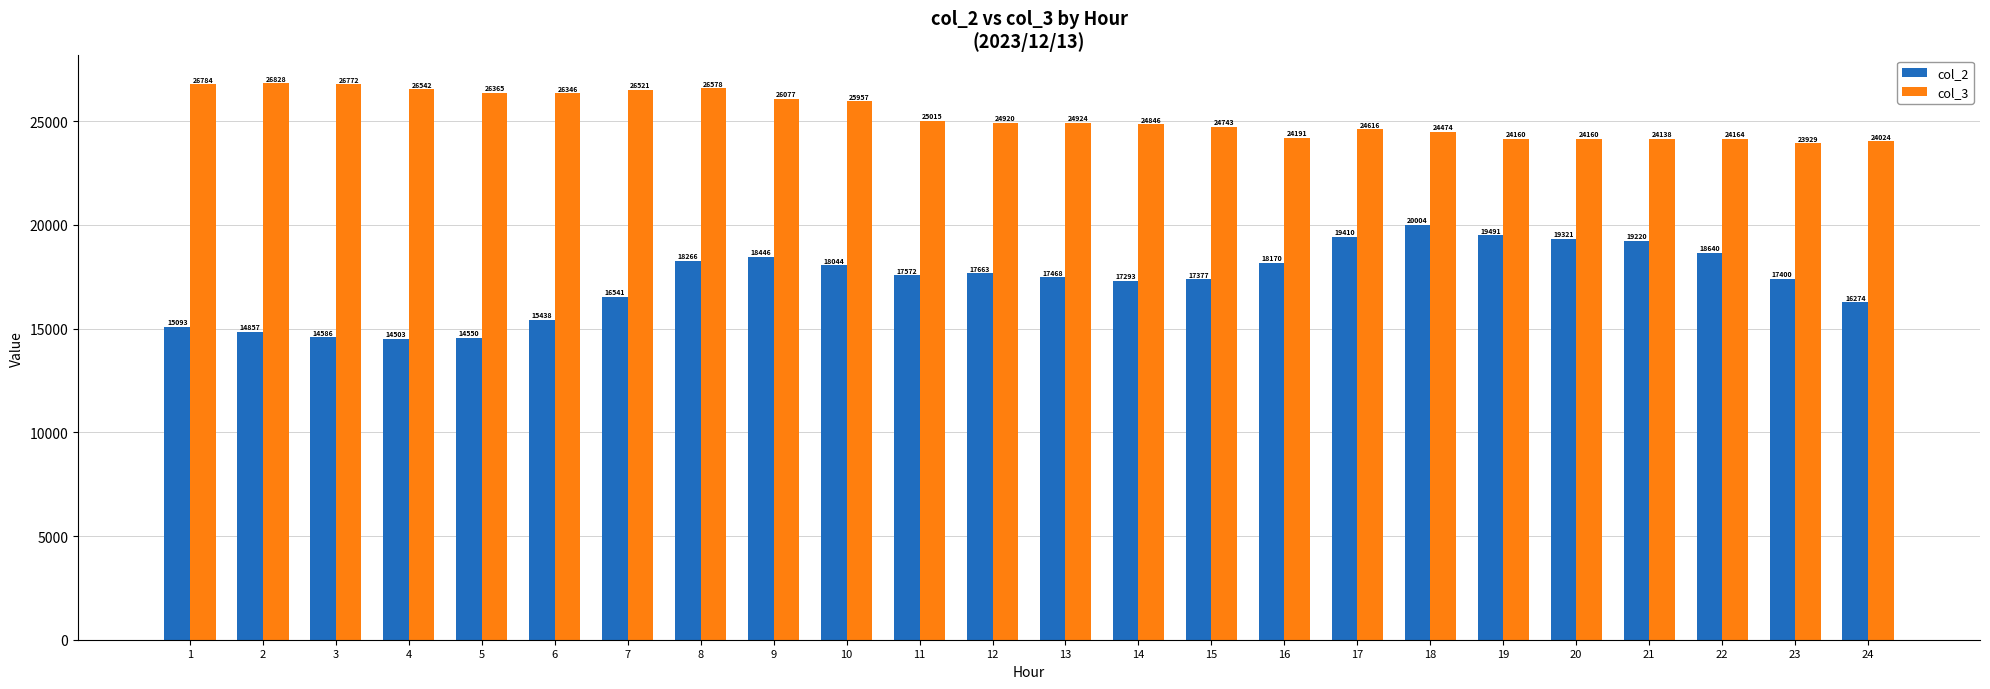

What are all the series names shown in the legend?

col_2, col_3